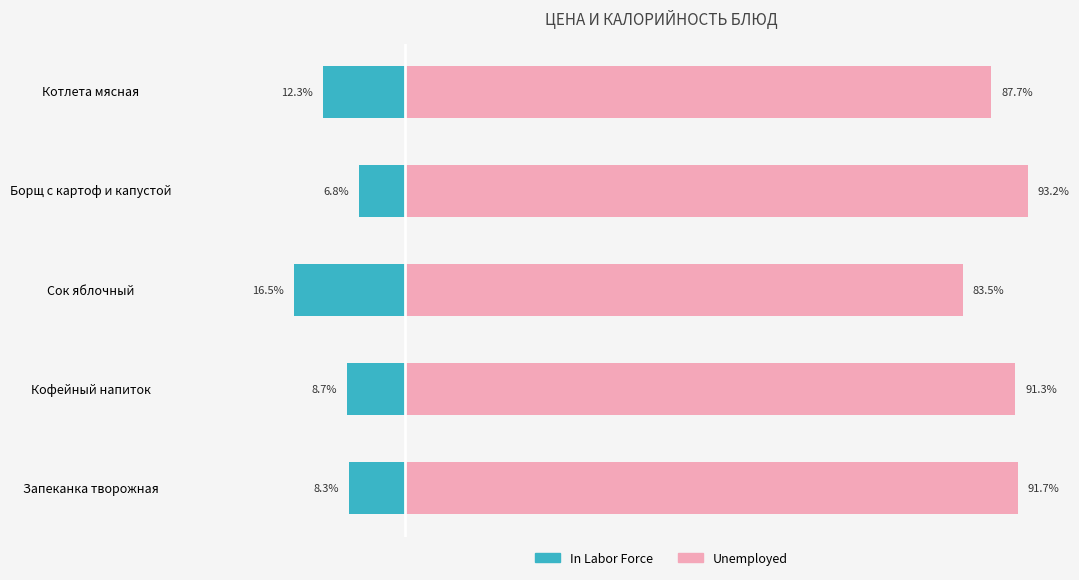

What is the value of the Unemployed bar at the 2nd from the left?

91.3